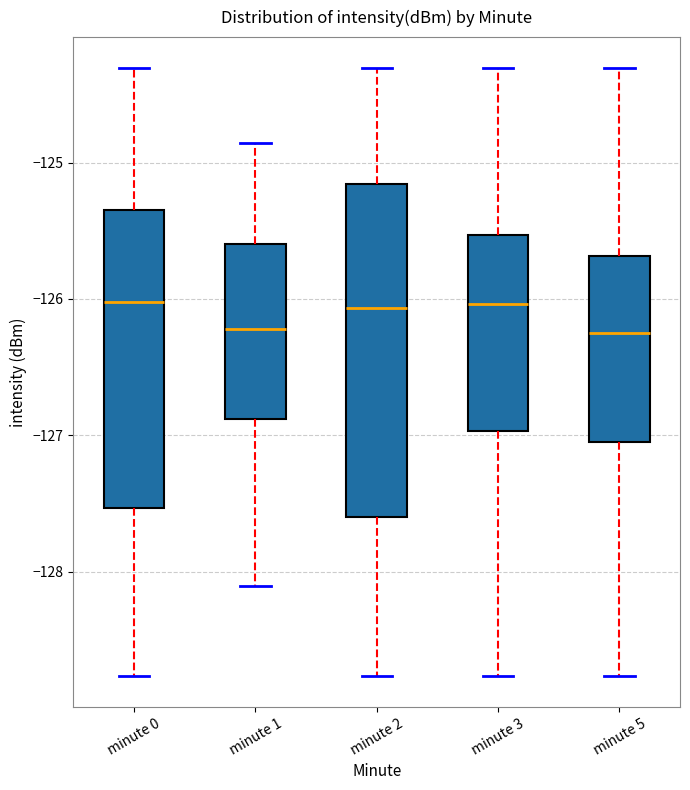

Which box is the tallest, from its lower edge to its upper edge?

minute 2